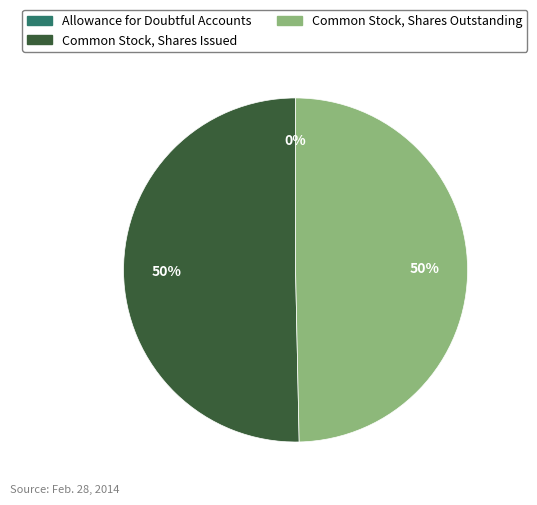

To the nearest percent, what portion does Common Stock, Shares Outstanding represent?

50%